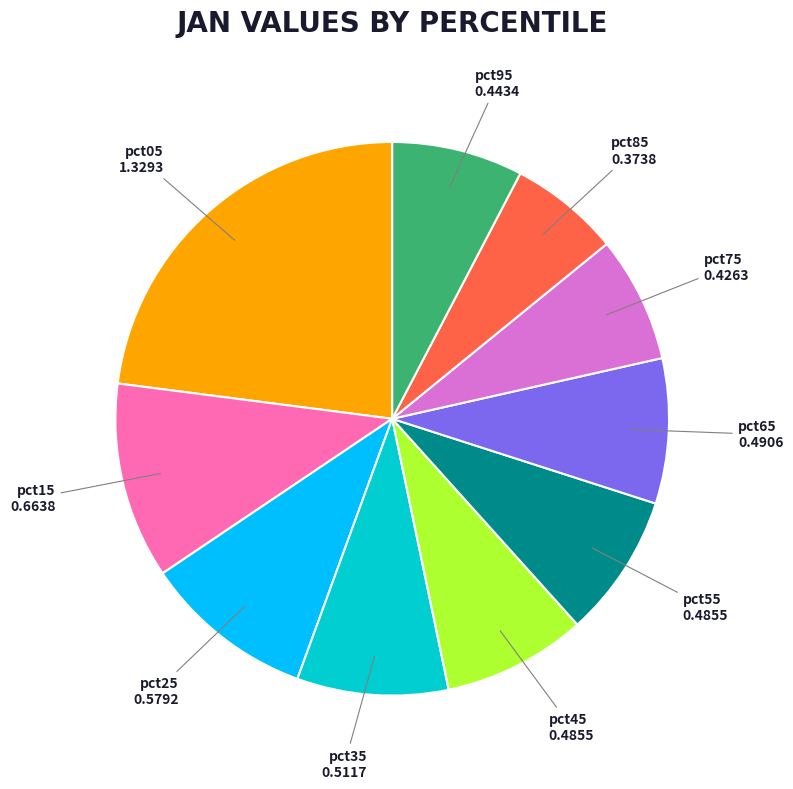

Combined, do pct85 and pct45 account for over 50%?

No